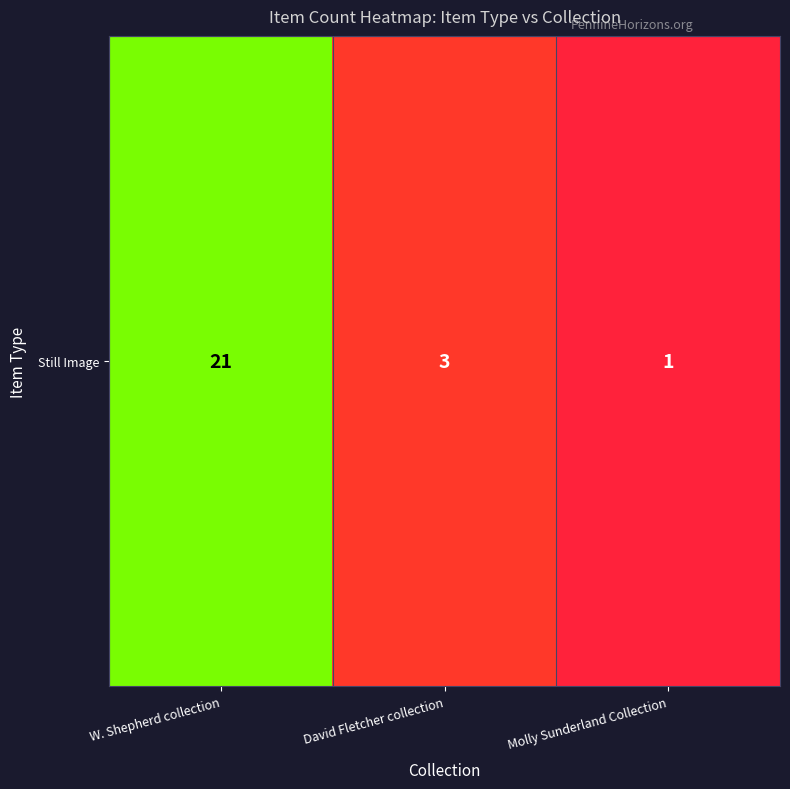

What is the change in value from W. Shepherd collection to Molly Sunderland Collection?

-20